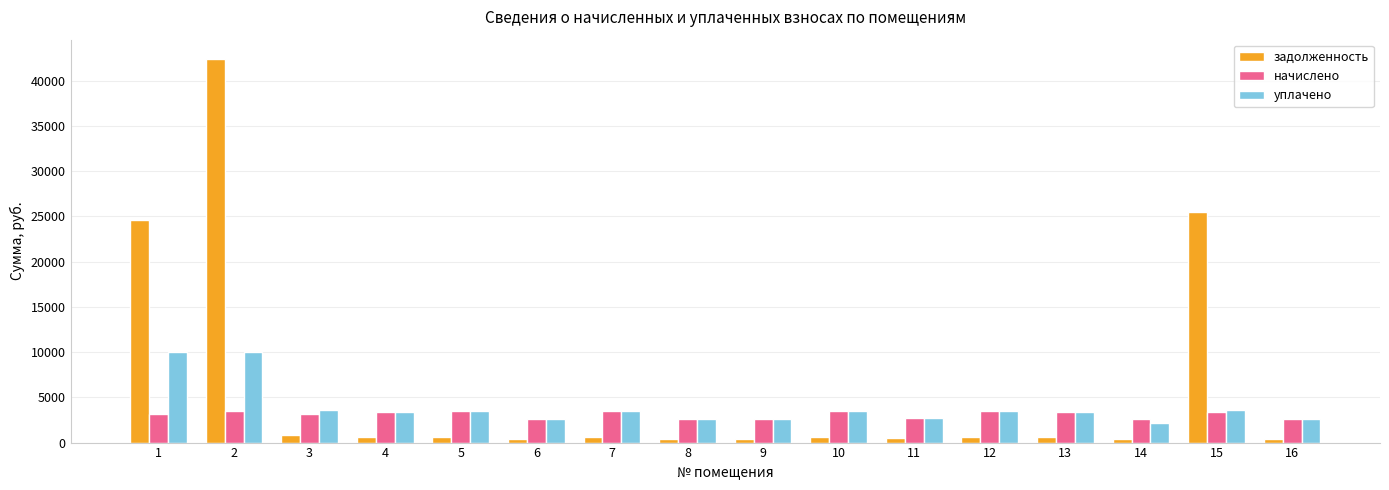

Is the value of задолженность at 16 greater than the value of начислено at 2?

No